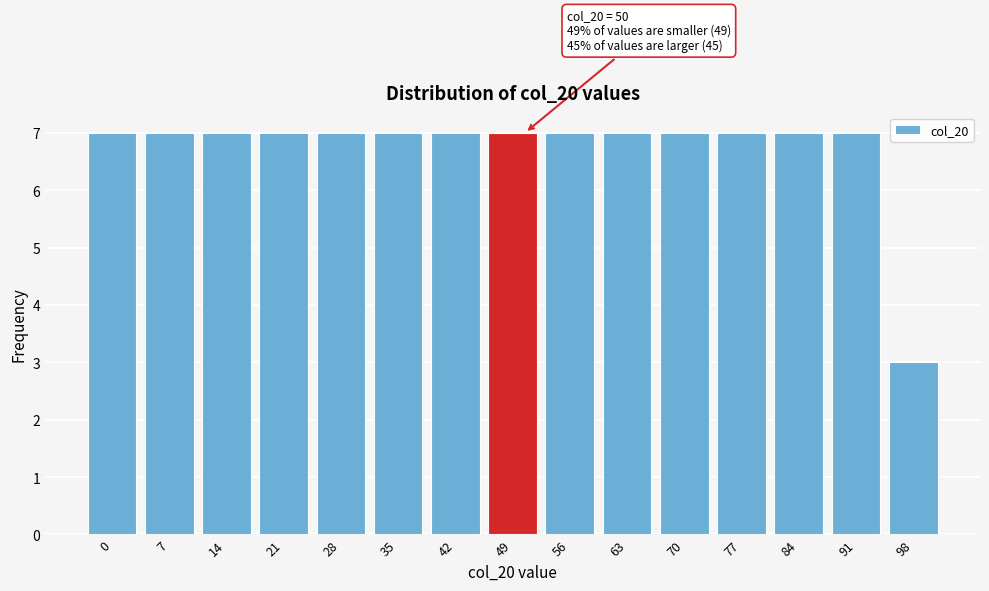

Reading right to left, what are all the values shown in this chart?

3	7	7	7	7	7	7	7	7	7	7	7	7	7	7